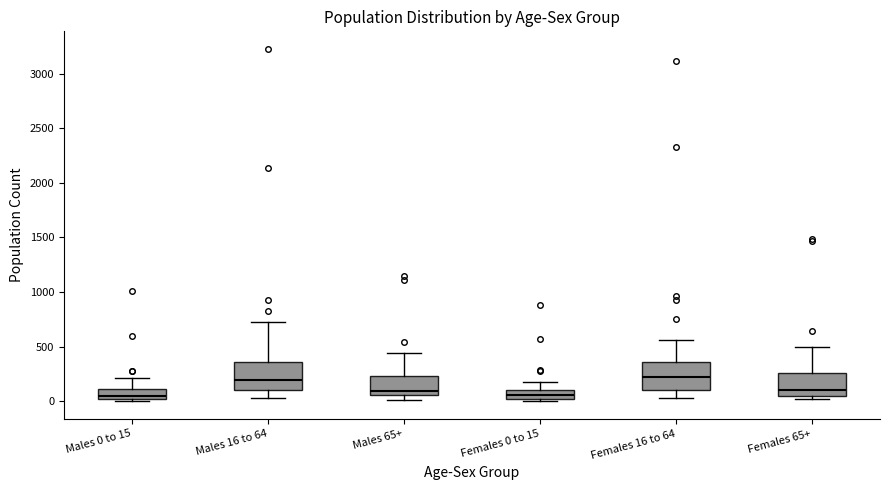

Reading left to right, transcribe this box plot: for each box, give where its median line is, the range the box spans, and where its two whiskers end, as read against the y-axis. The values are not printed on the chart, so give them approximately, as read against the axis.

Males 0 to 15: median 50, box 0 to 100, whiskers 0 (just below the box's lower edge) to 200
Males 16 to 64: median 200, box 100 to 350, whiskers 50 to 700
Males 65+: median 100, box 50 to 250, whiskers 0 to 450
Females 0 to 15: median 50, box 0 to 100, whiskers 0 (just below the box's lower edge) to 150
Females 16 to 64: median 200, box 100 to 350, whiskers 50 to 550
Females 65+: median 100, box 50 to 250, whiskers 0 to 500